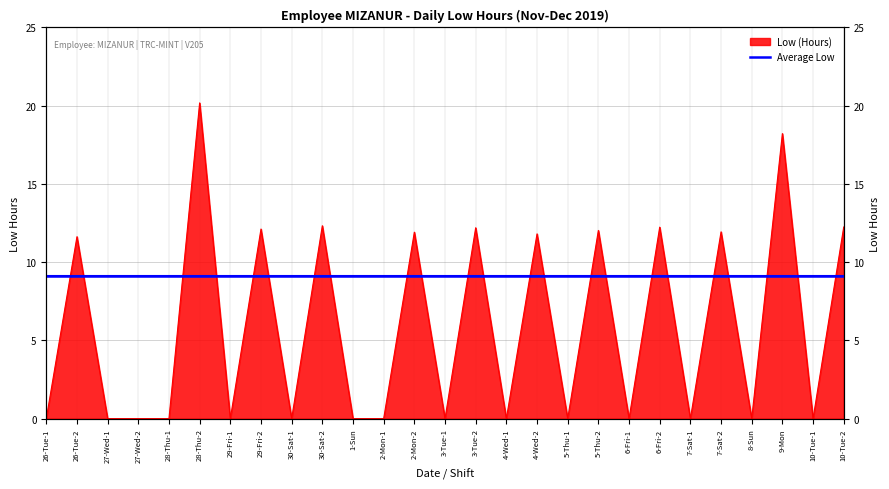

Rank the categories by value from lowest to highest.

26-Tue-1, 27-Wed-1, 27-Wed-2, 28-Thu-1, 29-Fri-1, 30-Sat-1, 1-Sun, 2-Mon-1, 3-Tue-1, 4-Wed-1, 5-Thu-1, 6-Fri-1, 7-Sat-1, 8-Sun, 10-Tue-1, 26-Tue-2, 4-Wed-2, 2-Mon-2, 7-Sat-2, 5-Thu-2, 29-Fri-2, 3-Tue-2, 6-Fri-2, 10-Tue-2, 30-Sat-2, 9-Mon, 28-Thu-2